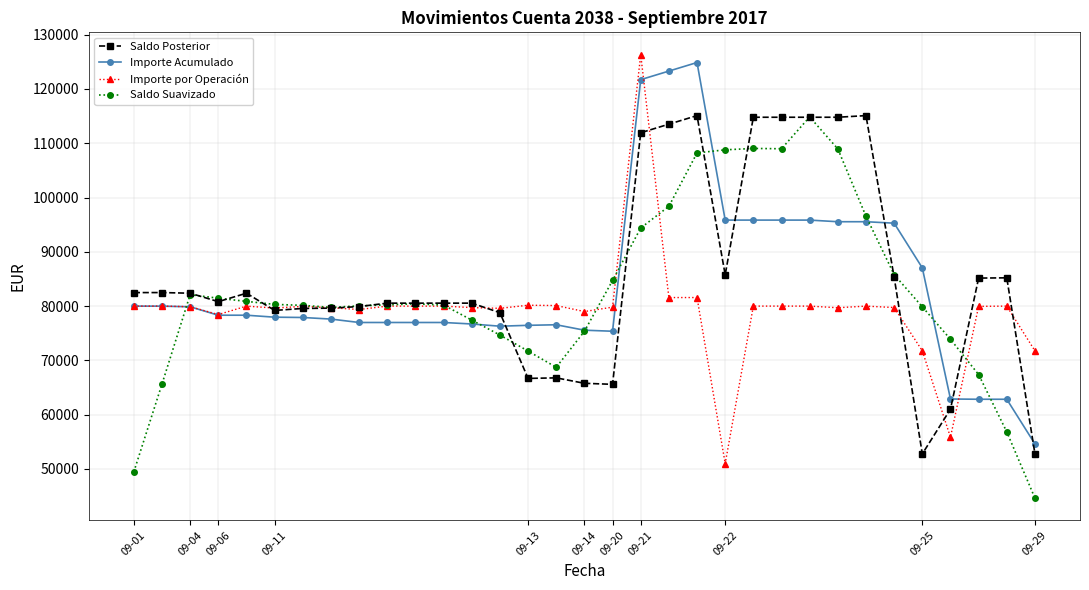

What is the maximum value for Importe por Operación?

126341.7